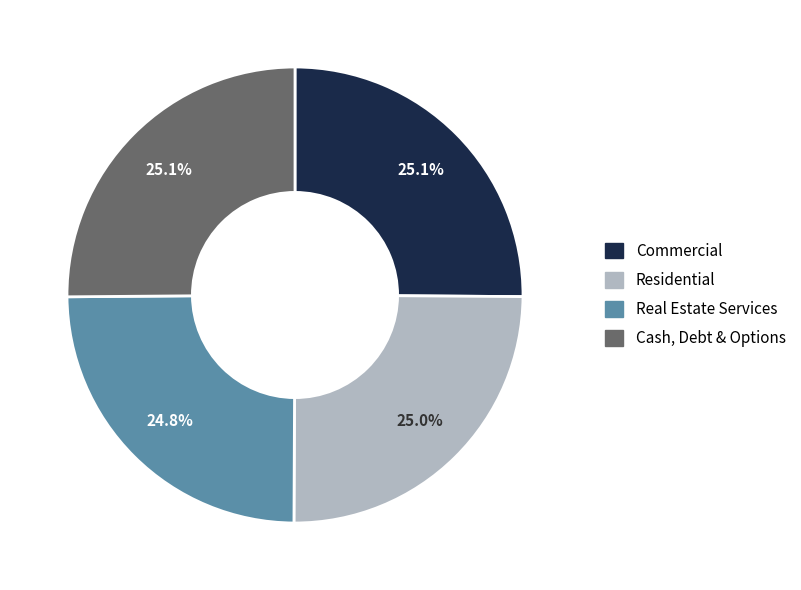

Does any single category account for the majority?

No